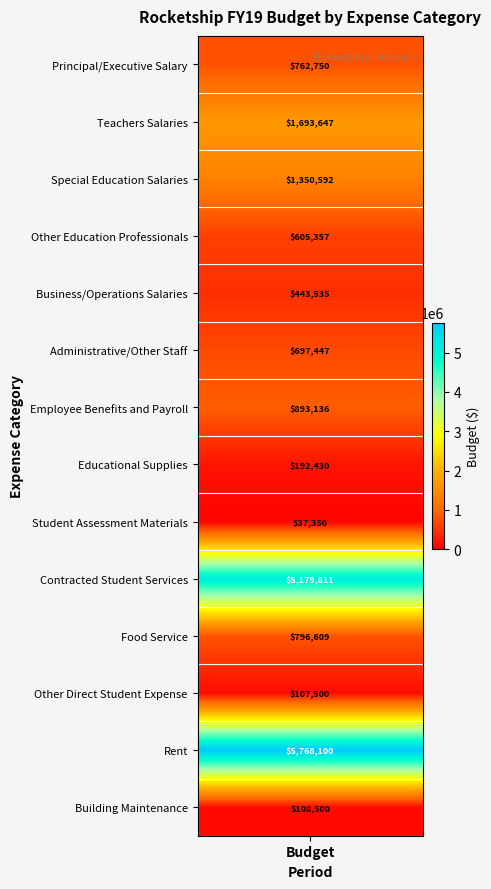

What is the difference between the maximum and second lowest values in the Educational Supplies series?

192430.0